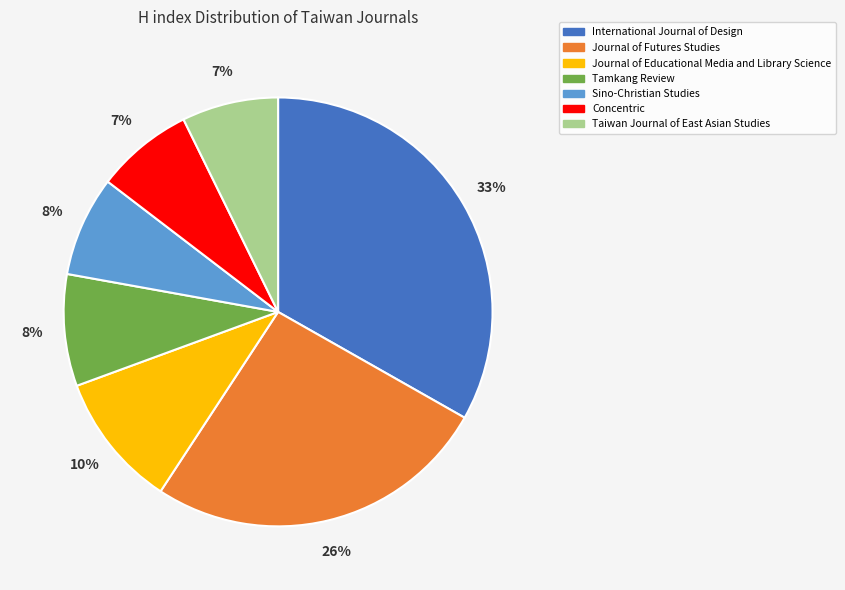

Between Sino-Christian Studies and Journal of Futures Studies, which is larger?

Journal of Futures Studies